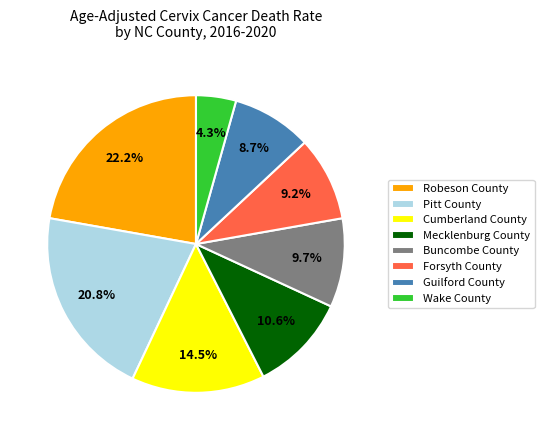

What is the ratio of the value at Robeson County to the value at Pitt County?

1.1